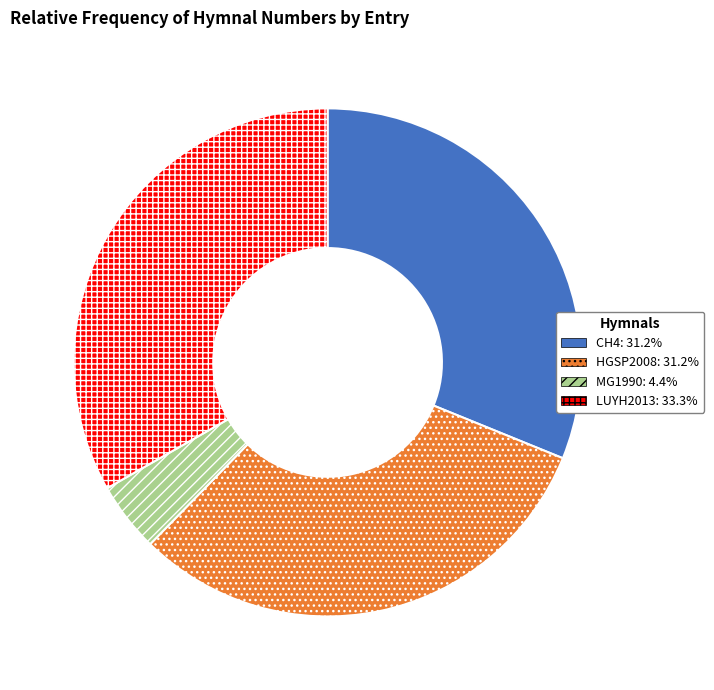

Is there a majority slice in this chart?

No